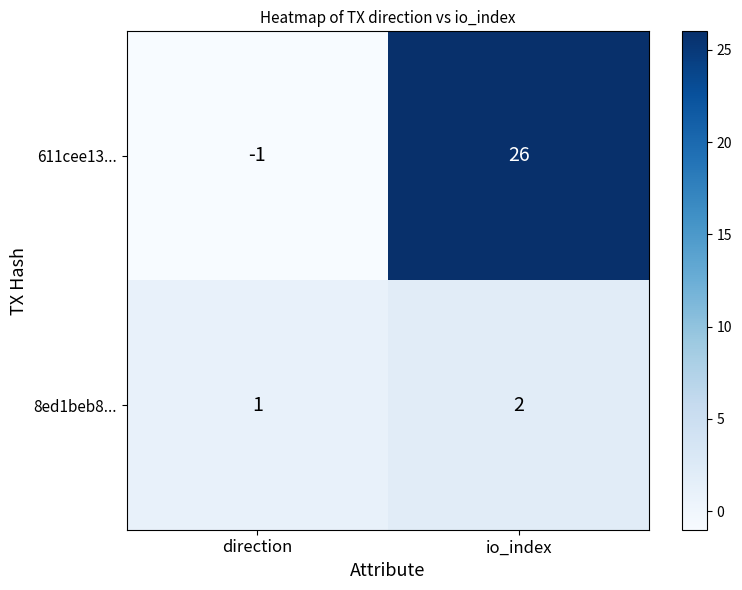

Reading left to right, list all the values displayed in this chart.

611cee13...: -1	26
8ed1beb8...: 1	2